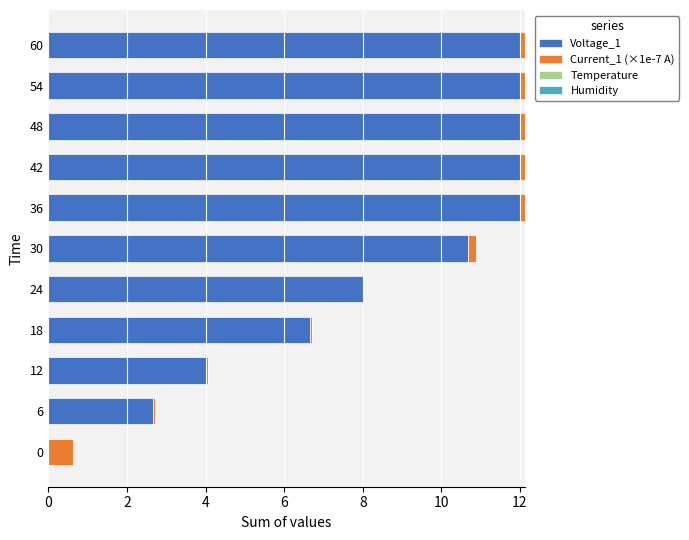

True or false: Voltage_1 has a value of 20.2 at 48.

False